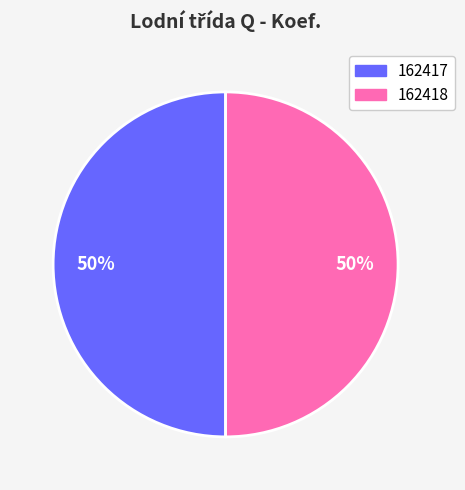

To the nearest percent, what is the average slice percentage?

50%